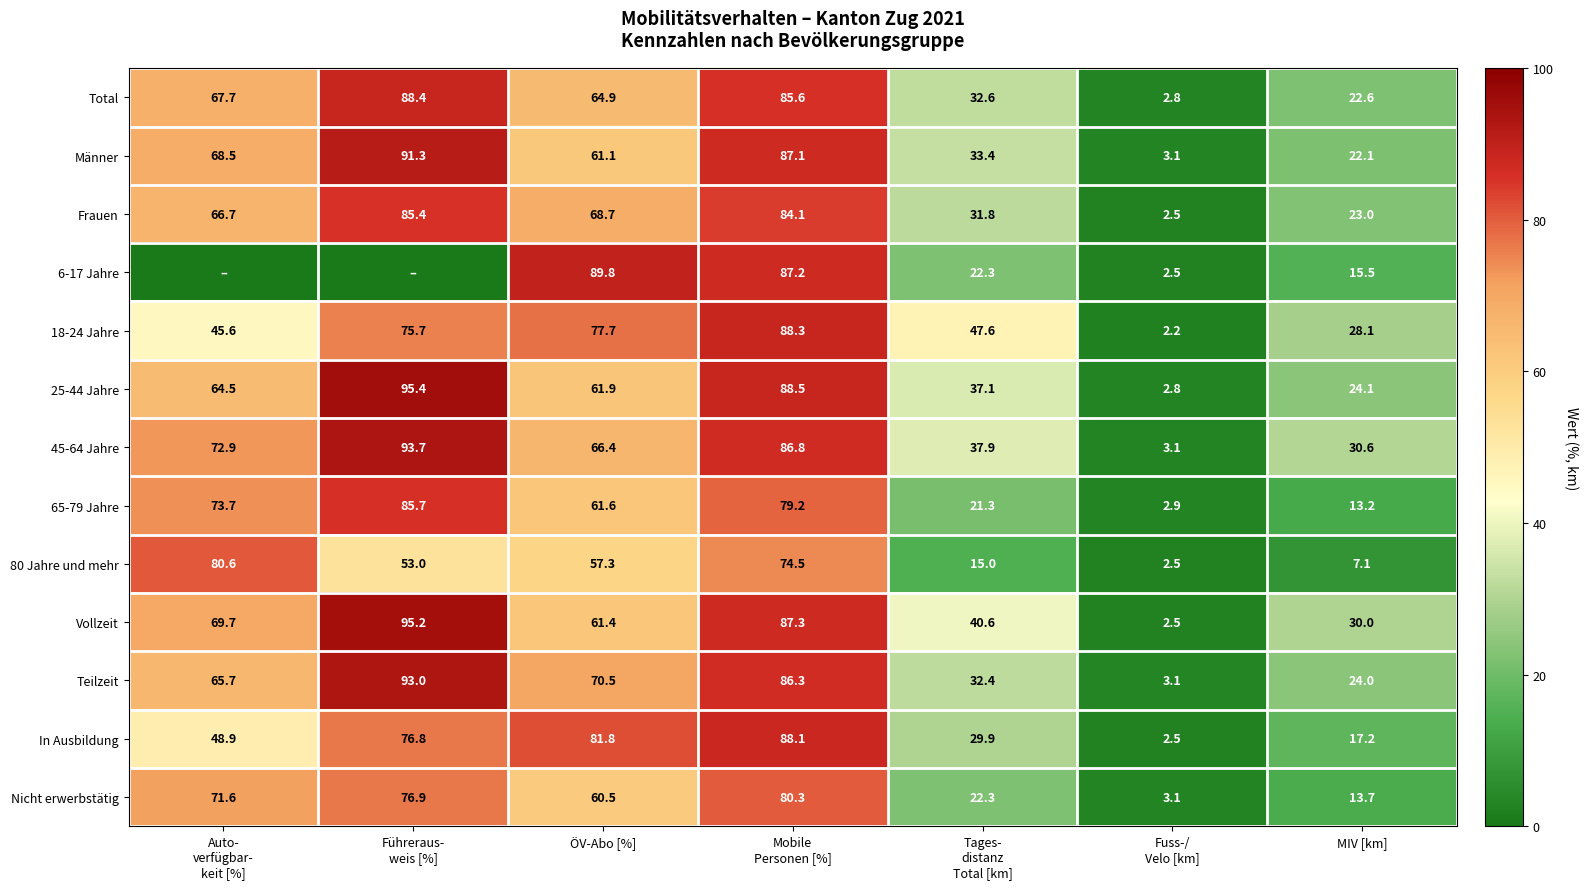

What is the spread (max minus min) of values at Mobile
Personen [%]?

14.0